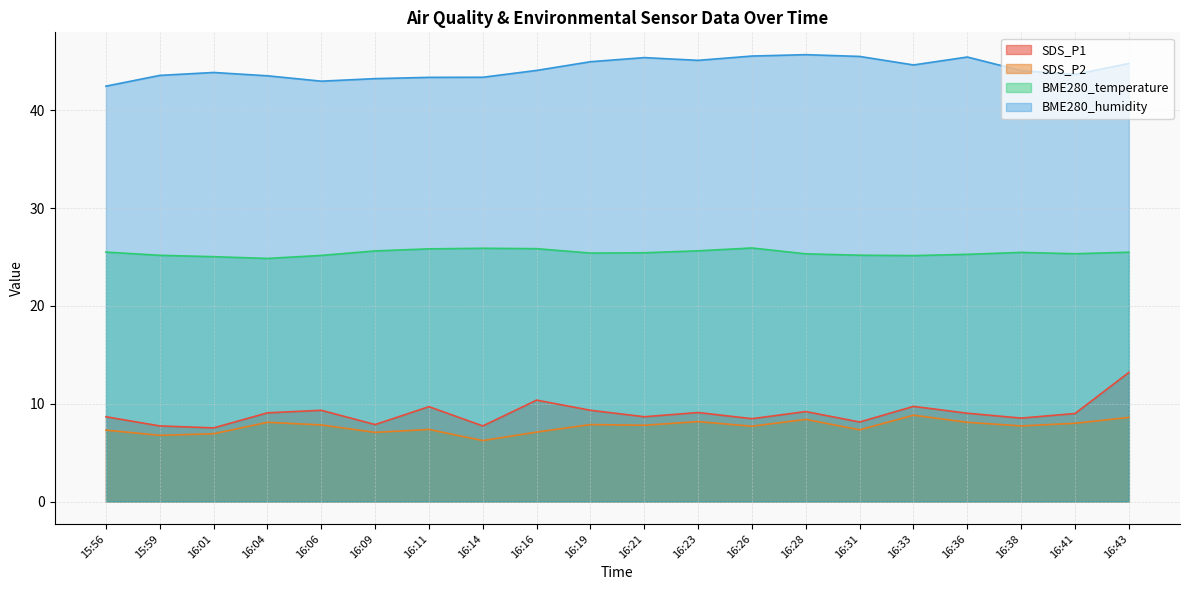

How many lines are shown in the chart?

4